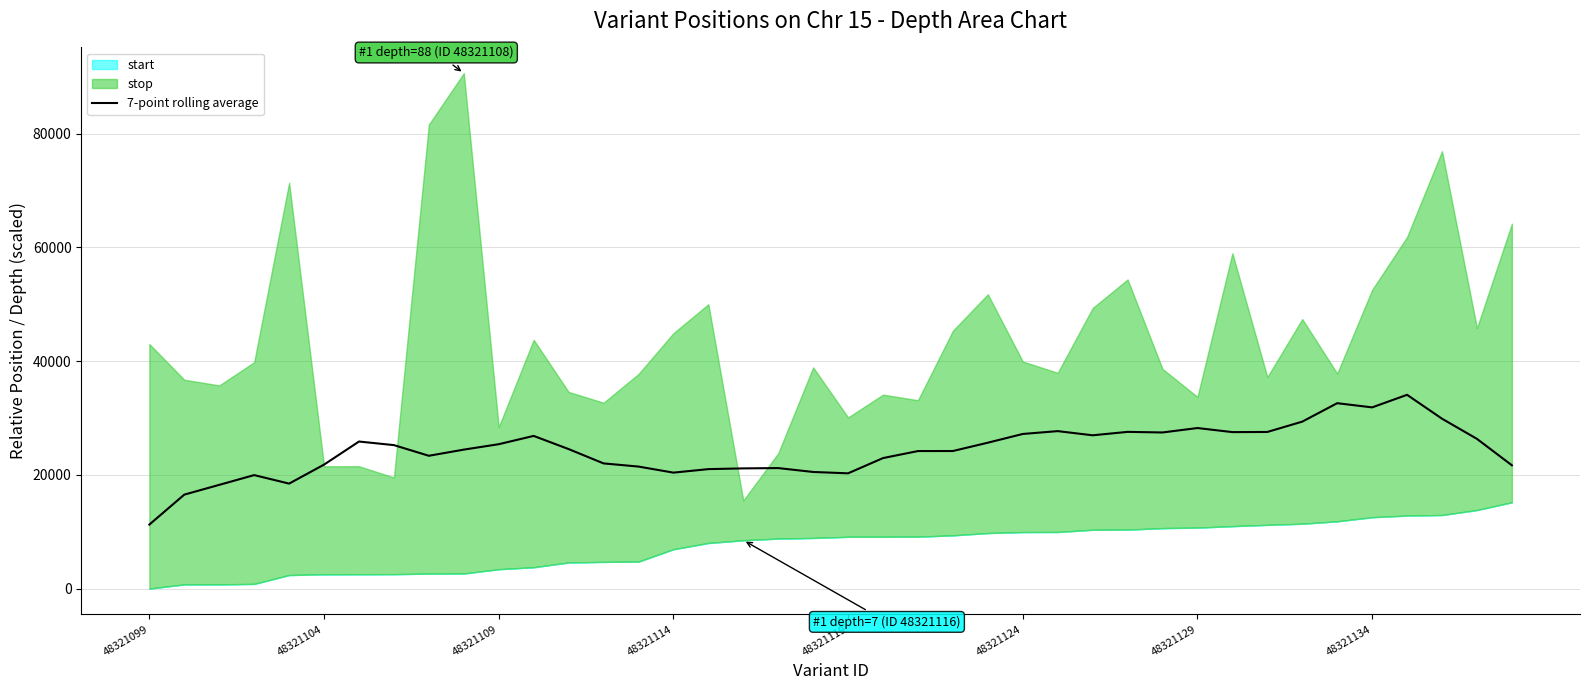

What is the lowest value of the 7-point rolling average series?

11254.0